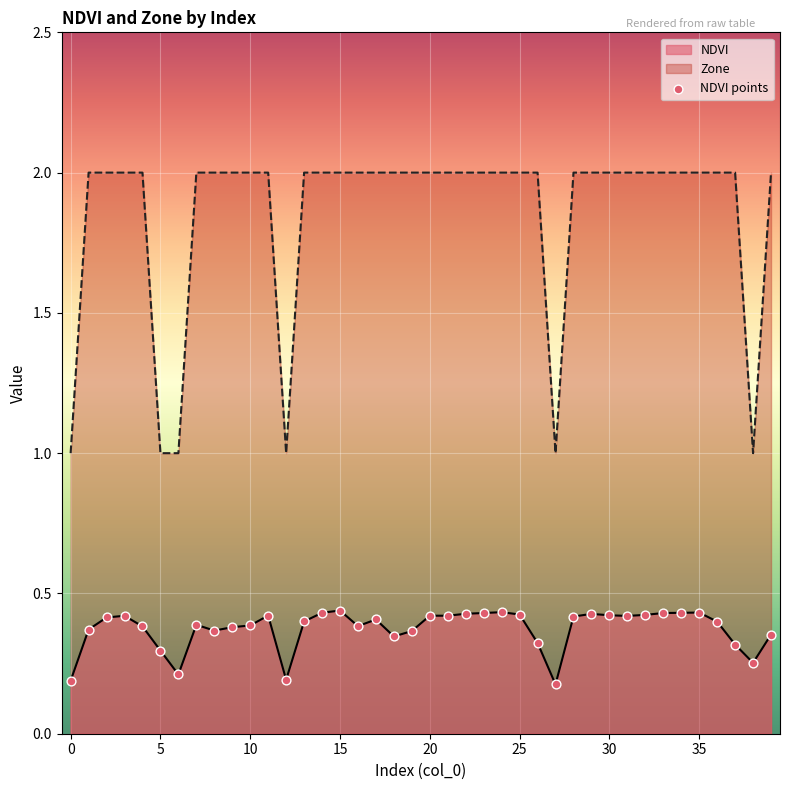

Which series has the largest range (max minus min)?

Zone